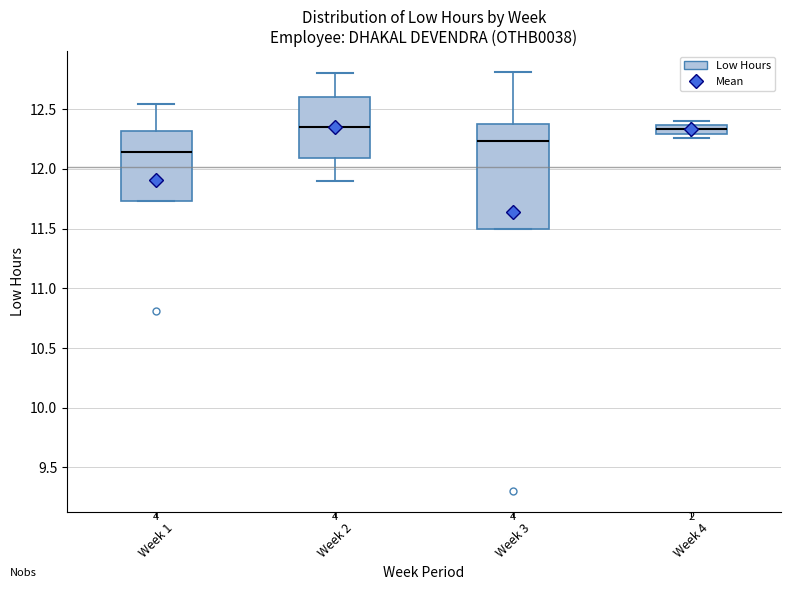

Where does the median line of the box for Week 2 sit on the y-axis? The values are not printed on the chart, so give them approximately, as read against the axis.

12.35